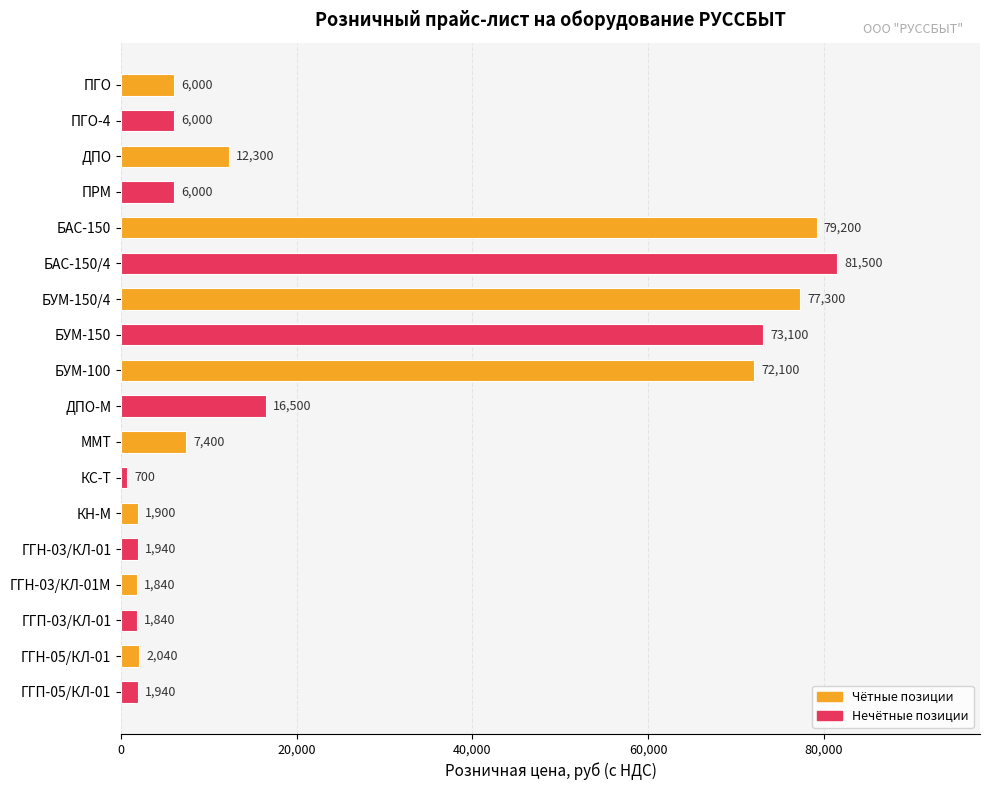

At which label is the value closest to 41100?

ДПО-М